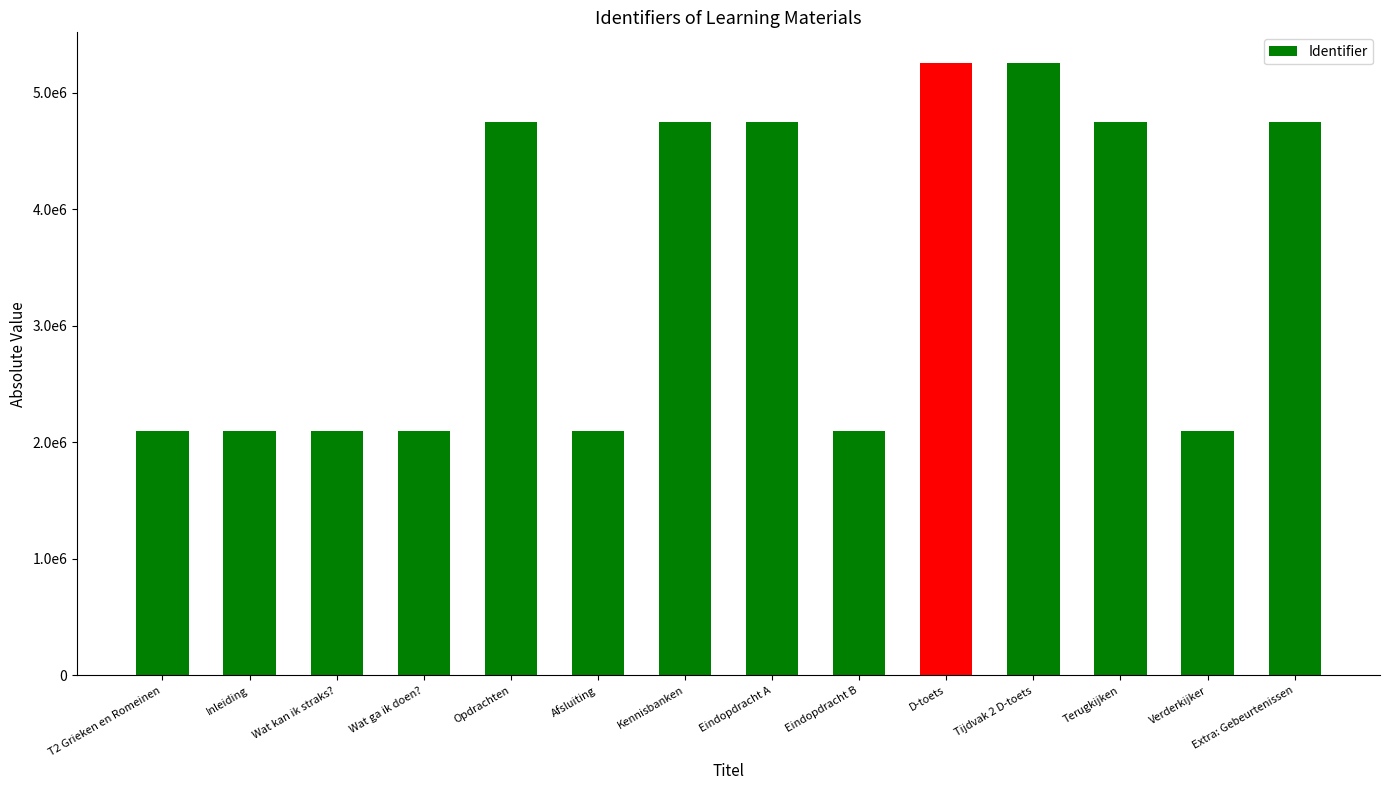

Does the chart contain any negative values?

No